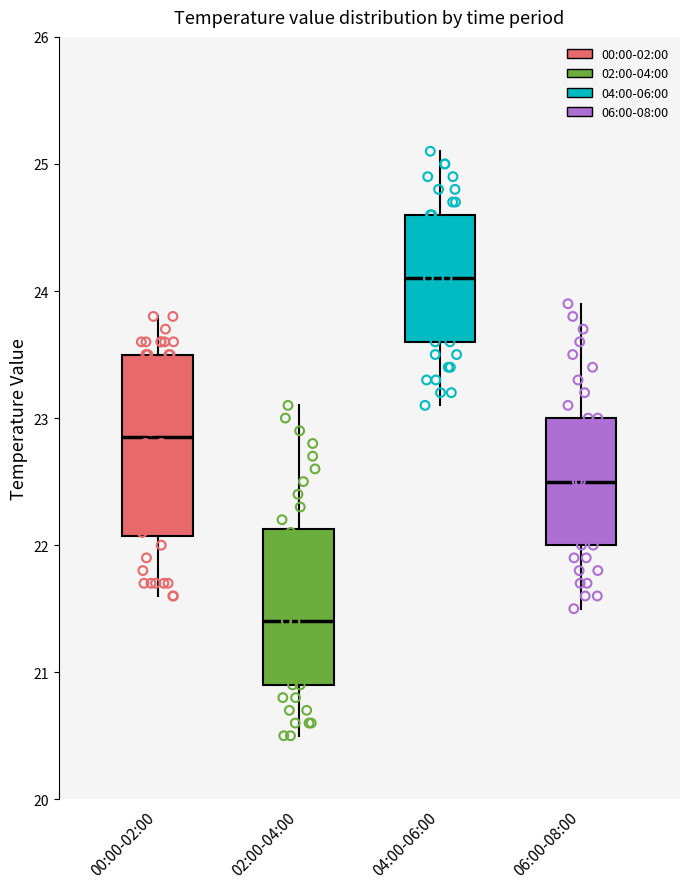

Reading left to right, transcribe this box plot: for each box, give where its median line is, the range the box spans, and where its two whiskers end, as read against the y-axis. The values are not printed on the chart, so give them approximately, as read against the axis.

00:00-02:00: median 22.9, box 22.1 to 23.5, whiskers 21.6 to 23.8
02:00-04:00: median 21.4, box 20.9 to 22.1, whiskers 20.5 to 23.1
04:00-06:00: median 24.1, box 23.6 to 24.6, whiskers 23.1 to 25.1
06:00-08:00: median 22.5, box 22.0 to 23.0, whiskers 21.5 to 23.9